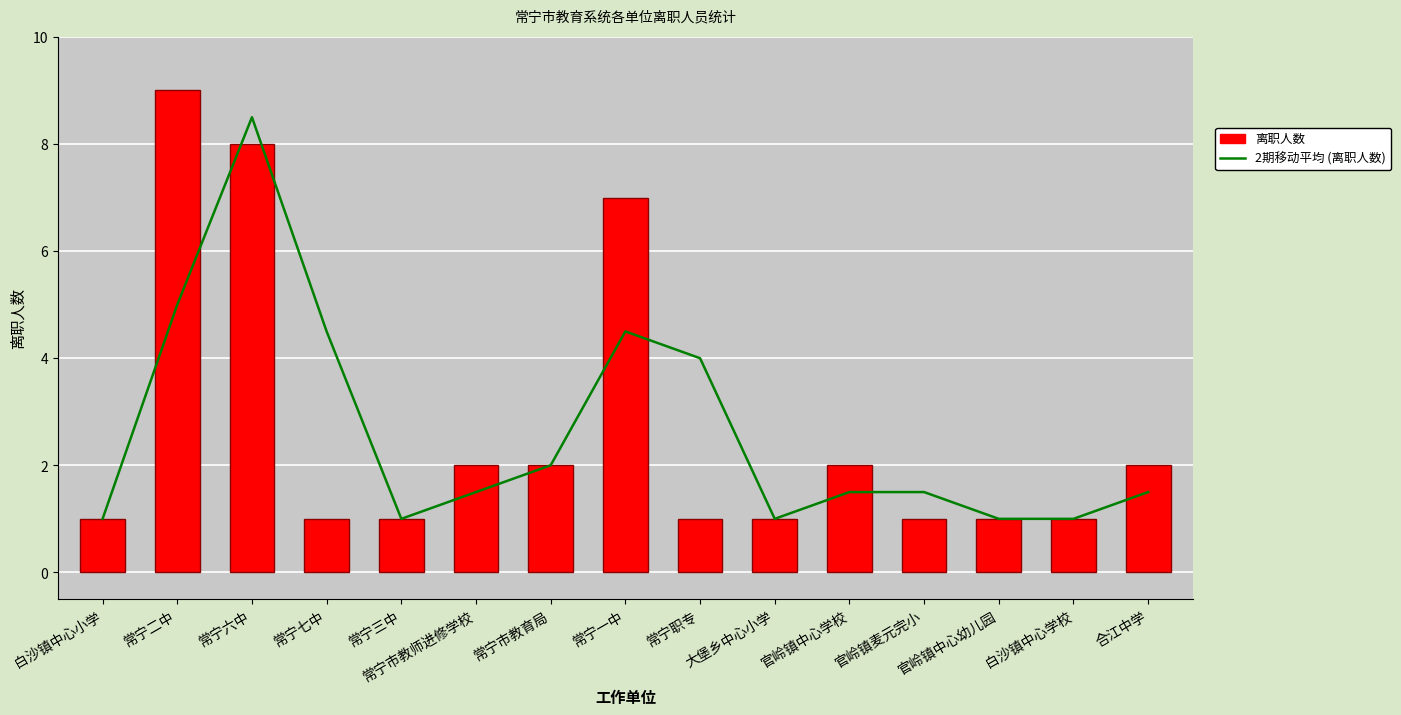

Rank the categories by 2期移动平均 (离职人数) value from lowest to highest.

白沙镇中心小学, 常宁三中, 大堡乡中心小学, 官岭镇中心幼儿园, 白沙镇中心学校, 常宁市教师进修学校, 官岭镇中心学校, 官岭镇麦元完小, 合江中学, 常宁市教育局, 常宁职专, 常宁七中, 常宁一中, 常宁二中, 常宁六中